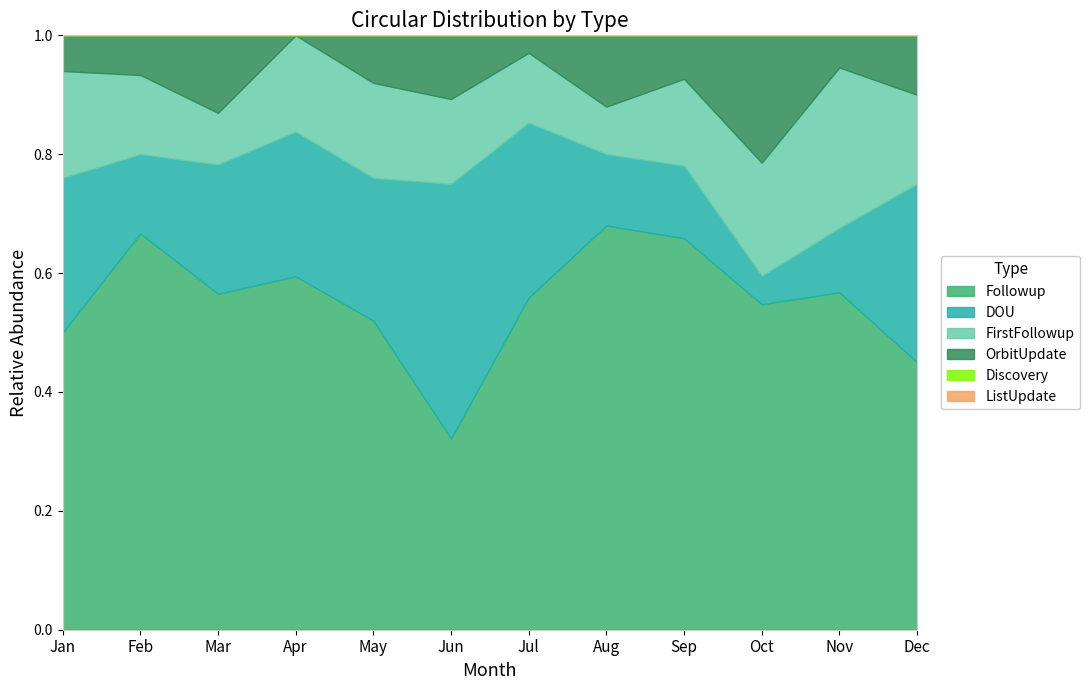

Reading left to right, transcribe all the data shown in this chart.

Followup: Jan=25	Feb=20	Mar=13	Apr=22	May=13	Jun=9	Jul=19	Aug=17	Sep=27	Oct=23	Nov=21	Dec=9
DOU: Jan=13	Feb=4	Mar=5	Apr=9	May=6	Jun=12	Jul=10	Aug=3	Sep=5	Oct=2	Nov=4	Dec=6
FirstFollowup: Jan=9	Feb=4	Mar=2	Apr=6	May=4	Jun=4	Jul=4	Aug=2	Sep=6	Oct=8	Nov=10	Dec=3
OrbitUpdate: Jan=3	Feb=2	Mar=3	Apr=0	May=2	Jun=3	Jul=1	Aug=3	Sep=3	Oct=9	Nov=2	Dec=2
Discovery: Jan=0	Feb=0	Mar=0	Apr=0	May=0	Jun=0	Jul=0	Aug=0	Sep=0	Oct=0	Nov=0	Dec=0
ListUpdate: Jan=0	Feb=0	Mar=0	Apr=0	May=0	Jun=0	Jul=0	Aug=0	Sep=0	Oct=0	Nov=0	Dec=0